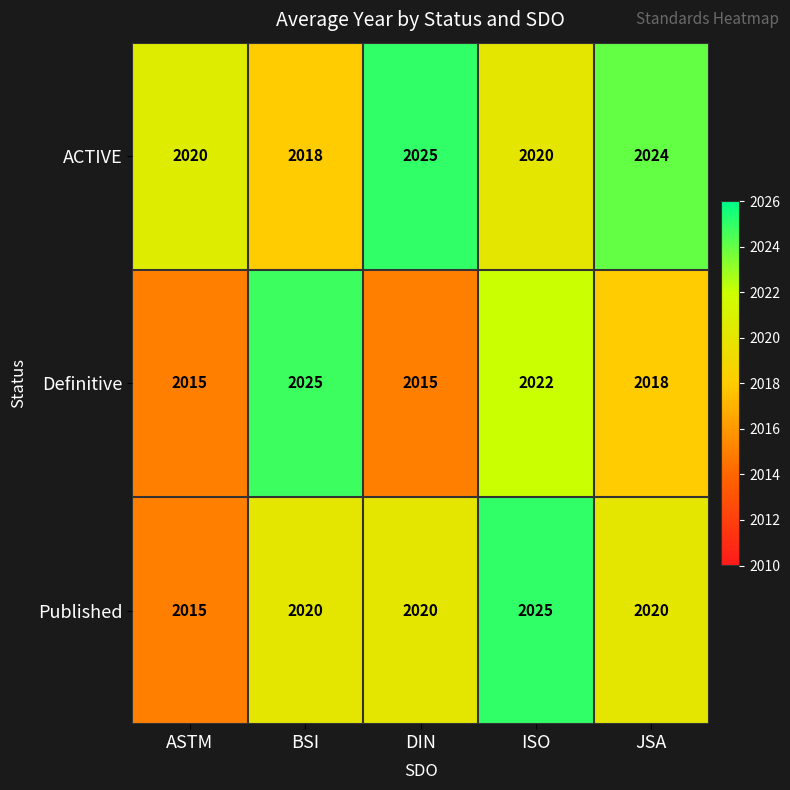

List the series in order of their overall mean, highest first.

ACTIVE, Published, Definitive